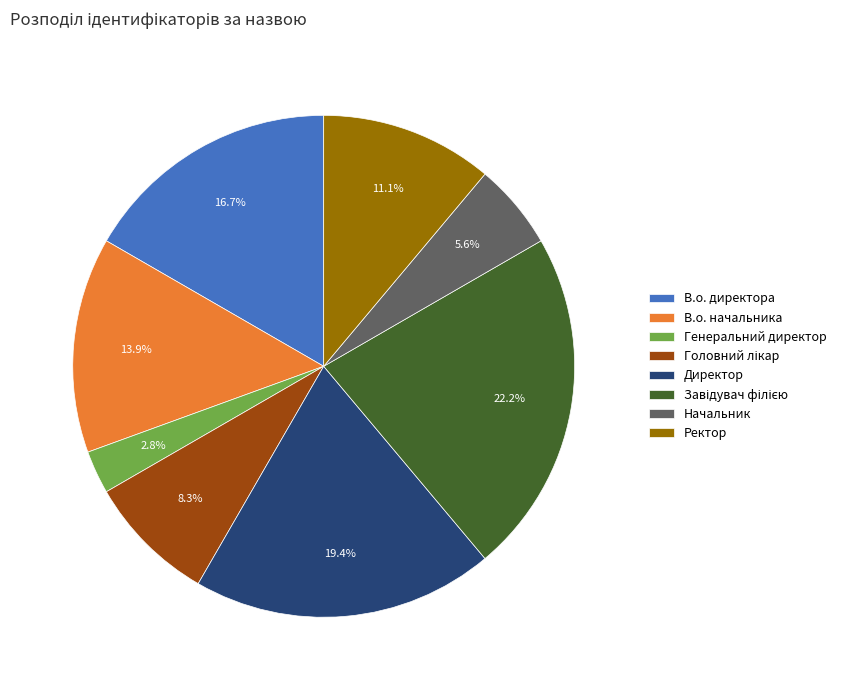

Does Директор account for over 50% of the chart?

No